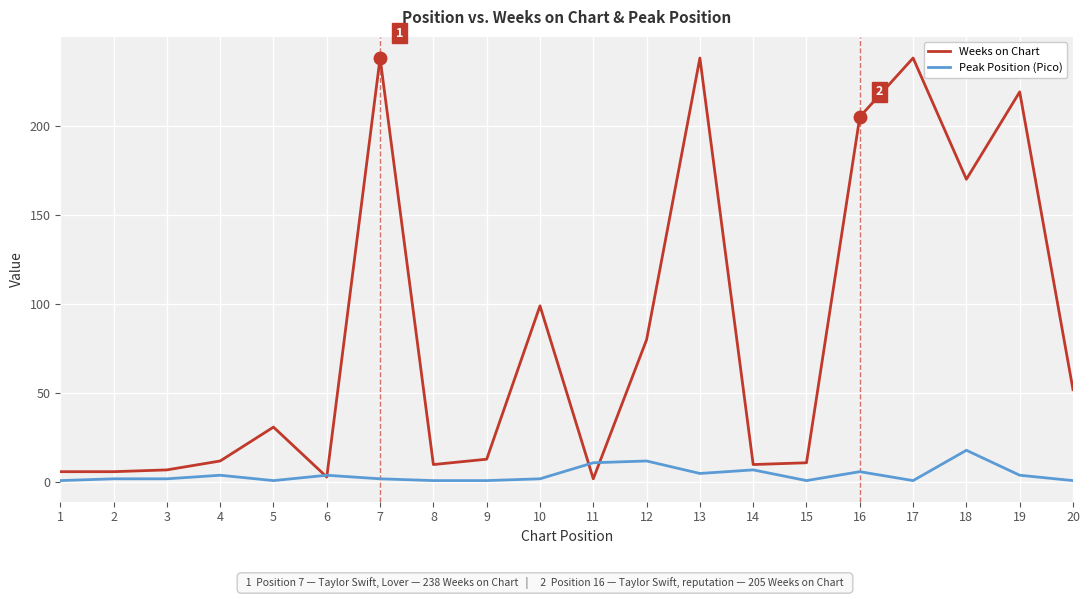

Does the chart display data point markers on the line(s)?

No